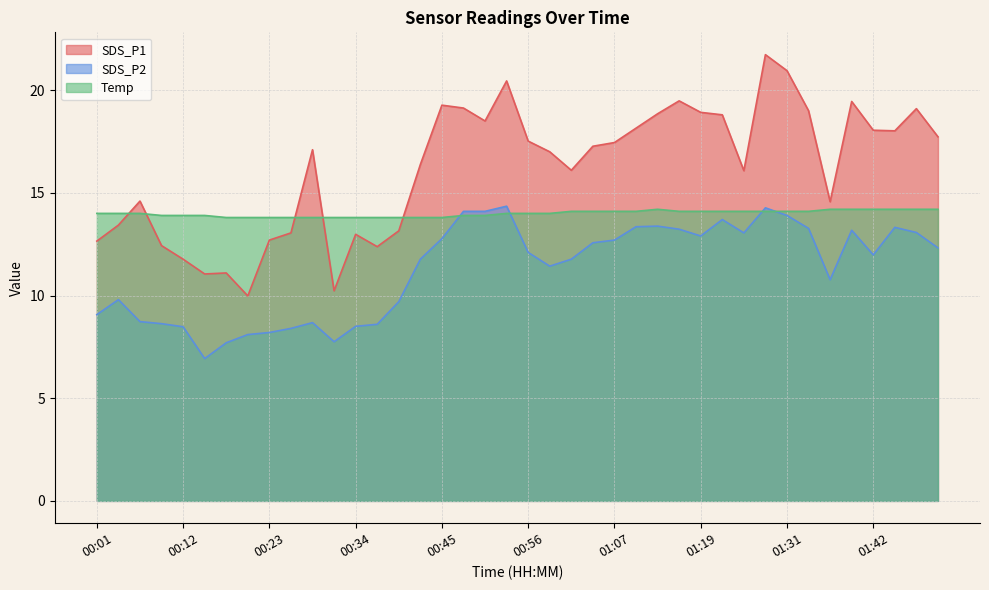

What value does the Temp series have at 00:06?

14.0